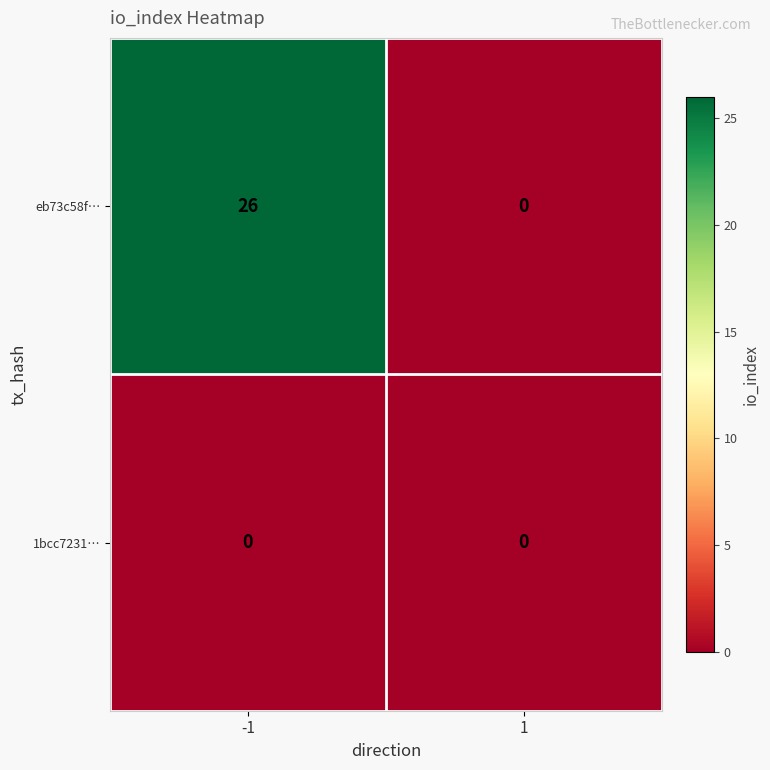

True or false: eb73c58f… has a value of -16 at 1.

False